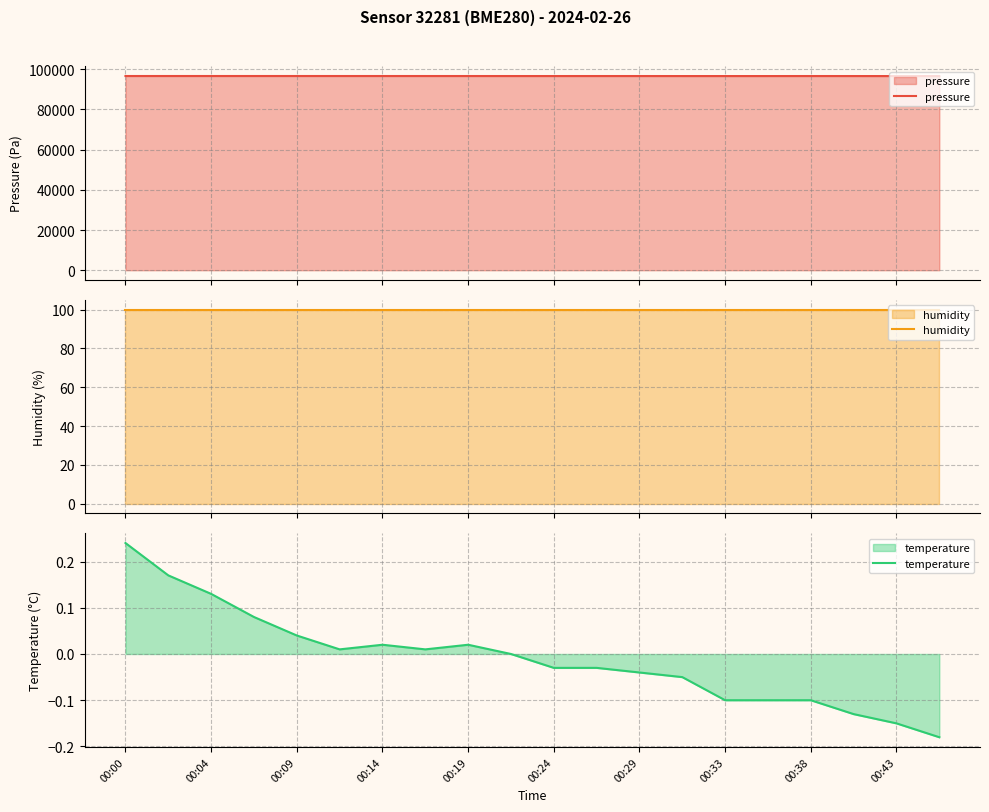

What is the highest value of the pressure series?

96603.6